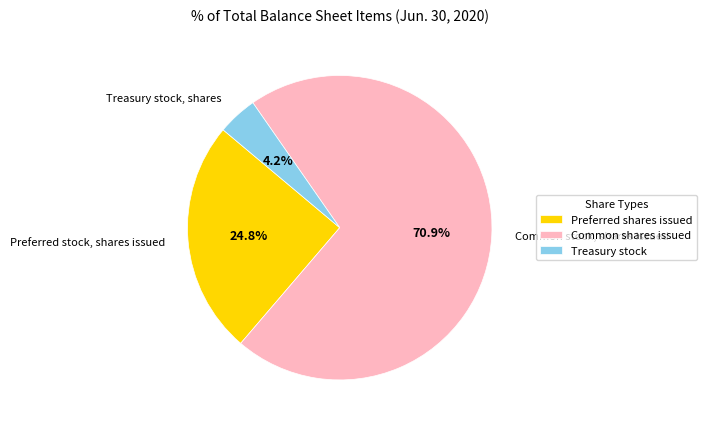

Does Treasury stock, shares account for over 50% of the chart?

No